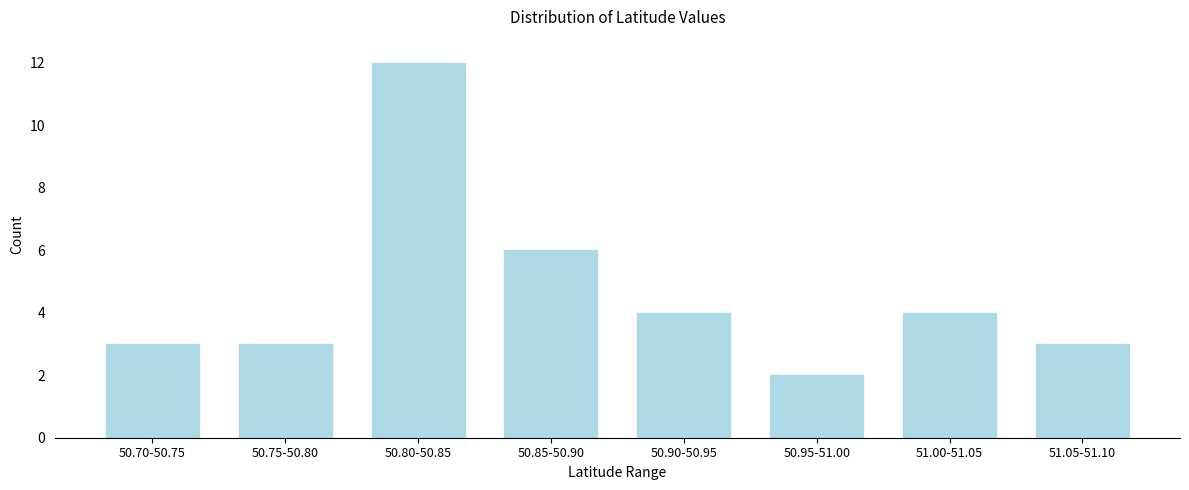

Reading left to right, transcribe all the data shown in this chart.

3	3	12	6	4	2	4	3